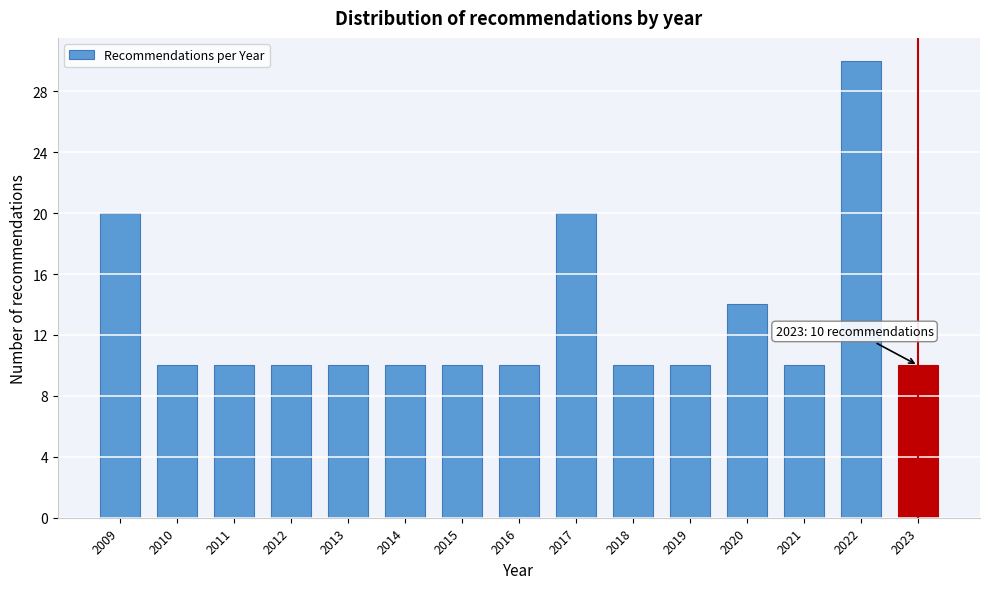

Reading left to right, extract all data points from this chart.

2009=20	2010=10	2011=10	2012=10	2013=10	2014=10	2015=10	2016=10	2017=20	2018=10	2019=10	2020=14	2021=10	2022=30	2023=10